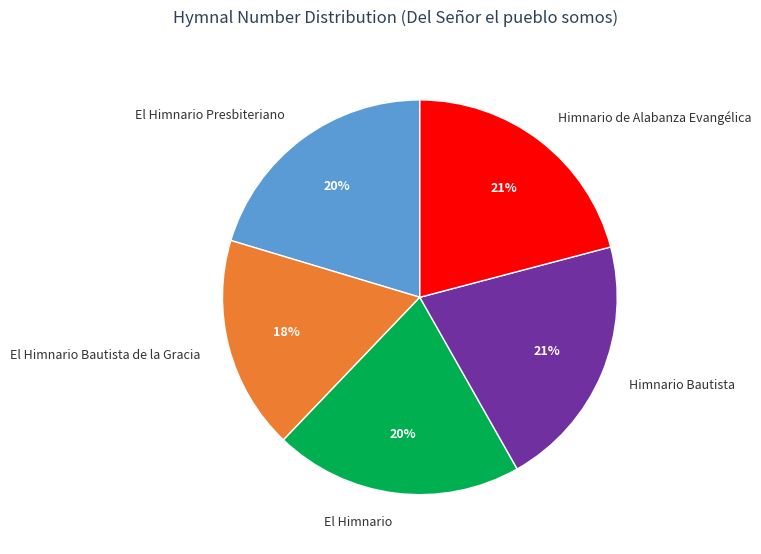

To the nearest percent, what portion does Himnario Bautista represent?

21%